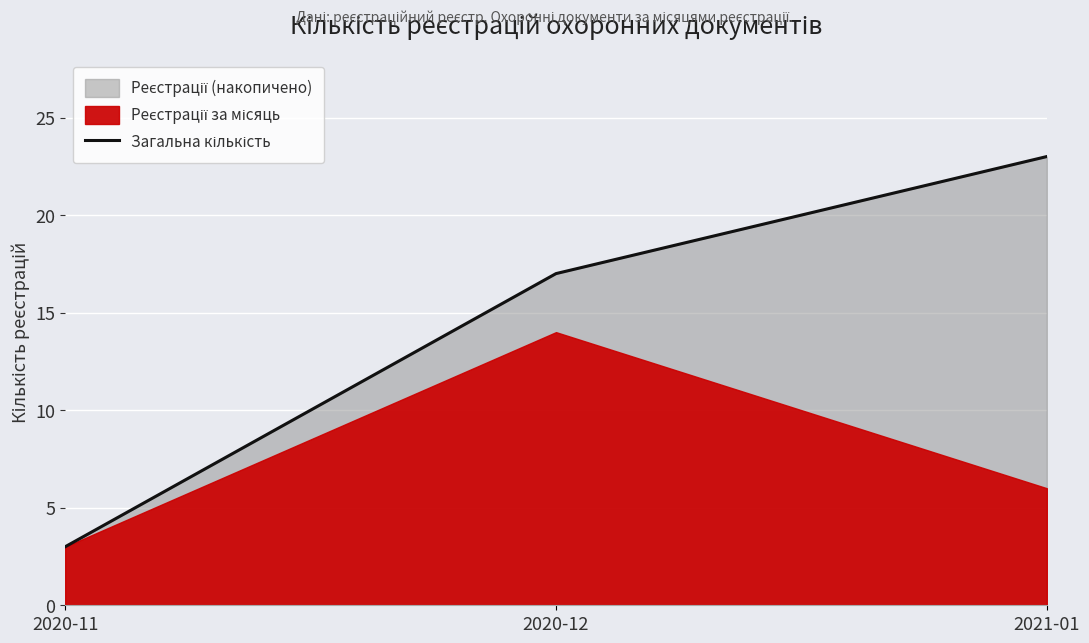

What is the difference between the second highest and minimum values?

14